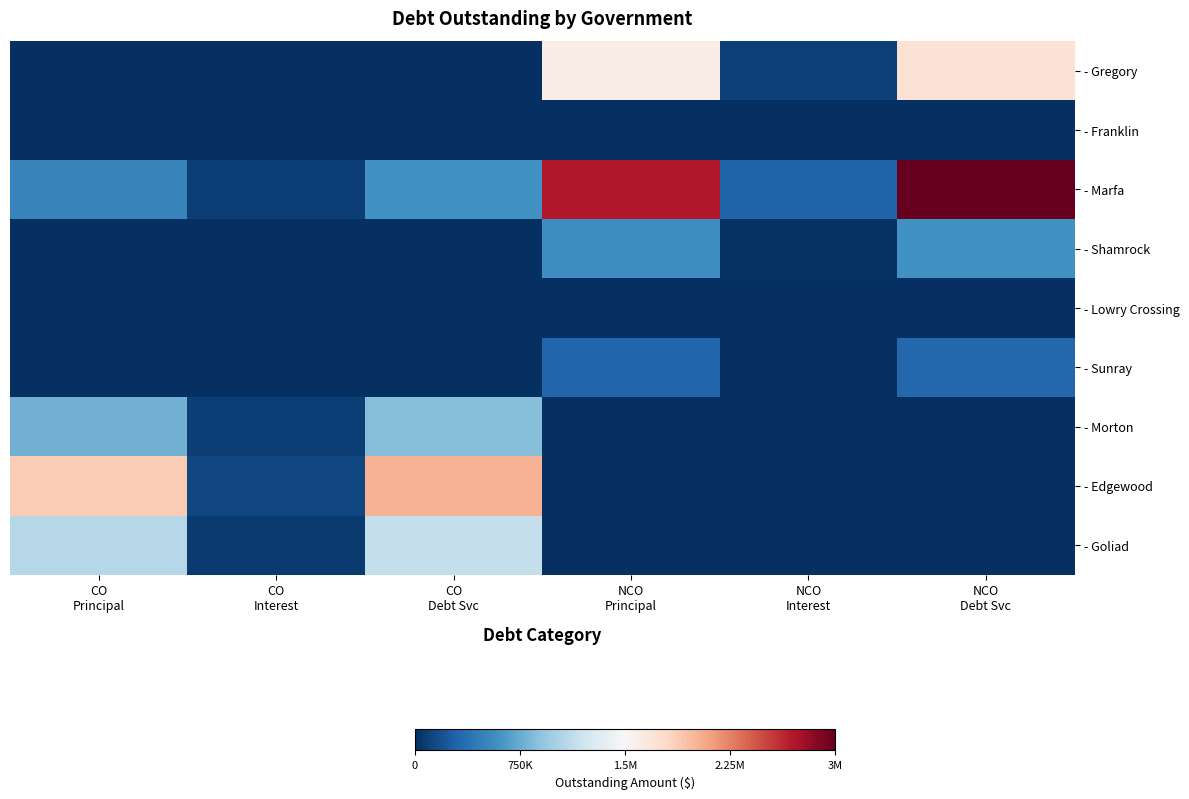

Reading right to left, extract all data points from this chart.

- Gregory: NCO
Debt Svc=0.6	NCO
Interest=0.0	NCO
Principal=0.5	CO
Debt Svc=0.0	CO
Interest=0.0	CO
Principal=0.0
- Franklin: NCO
Debt Svc=0.0	NCO
Interest=0.0	NCO
Principal=0.0	CO
Debt Svc=0.0	CO
Interest=0.0	CO
Principal=0.0
- Marfa: NCO
Debt Svc=1.0	NCO
Interest=0.1	NCO
Principal=0.9	CO
Debt Svc=0.2	CO
Interest=0.0	CO
Principal=0.2
- Shamrock: NCO
Debt Svc=0.2	NCO
Interest=0.0	NCO
Principal=0.2	CO
Debt Svc=0.0	CO
Interest=0.0	CO
Principal=0.0
- Lowry Crossing: NCO
Debt Svc=0.0	NCO
Interest=0.0	NCO
Principal=0.0	CO
Debt Svc=0.0	CO
Interest=0.0	CO
Principal=0.0
- Sunray: NCO
Debt Svc=0.1	NCO
Interest=0.0	NCO
Principal=0.1	CO
Debt Svc=0.0	CO
Interest=0.0	CO
Principal=0.0
- Morton: NCO
Debt Svc=0.0	NCO
Interest=0.0	NCO
Principal=0.0	CO
Debt Svc=0.3	CO
Interest=0.0	CO
Principal=0.3
- Edgewood: NCO
Debt Svc=0.0	NCO
Interest=0.0	NCO
Principal=0.0	CO
Debt Svc=0.7	CO
Interest=0.0	CO
Principal=0.6
- Goliad: NCO
Debt Svc=0.0	NCO
Interest=0.0	NCO
Principal=0.0	CO
Debt Svc=0.4	CO
Interest=0.0	CO
Principal=0.4